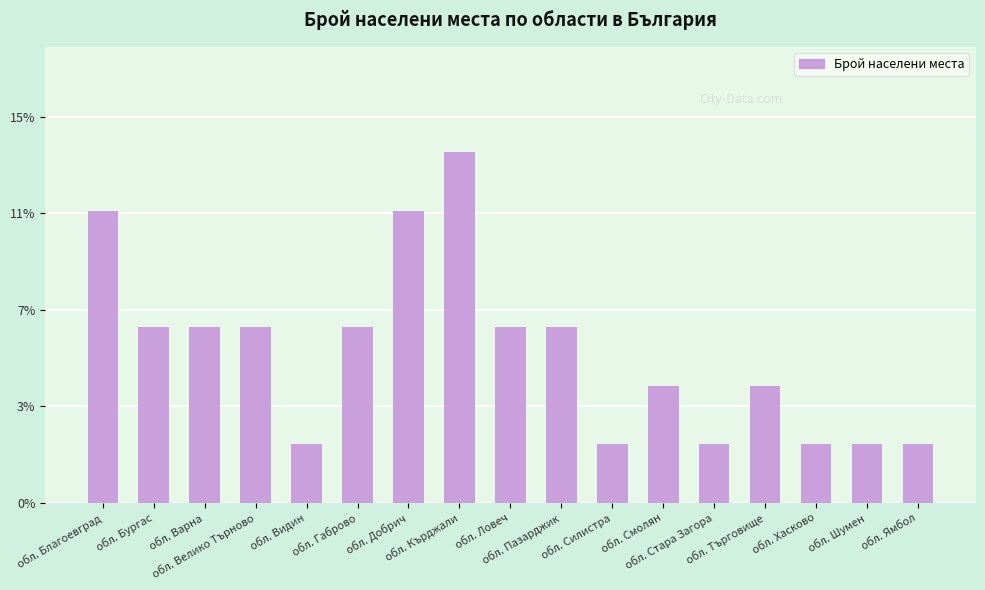

Reading right to left, what are all the values shown in this chart?

2.3	2.3	2.3	4.5	2.3	4.5	2.3	6.8	6.8	13.6	11.4	6.8	2.3	6.8	6.8	6.8	11.4